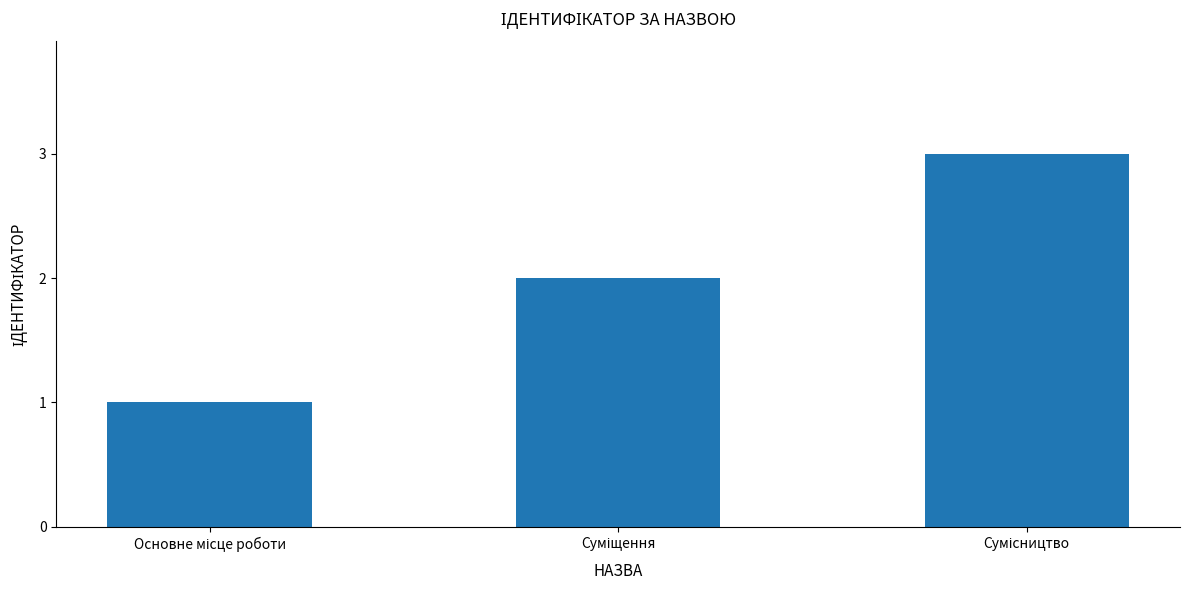

Reading left to right, transcribe all the data shown in this chart.

1	2	3